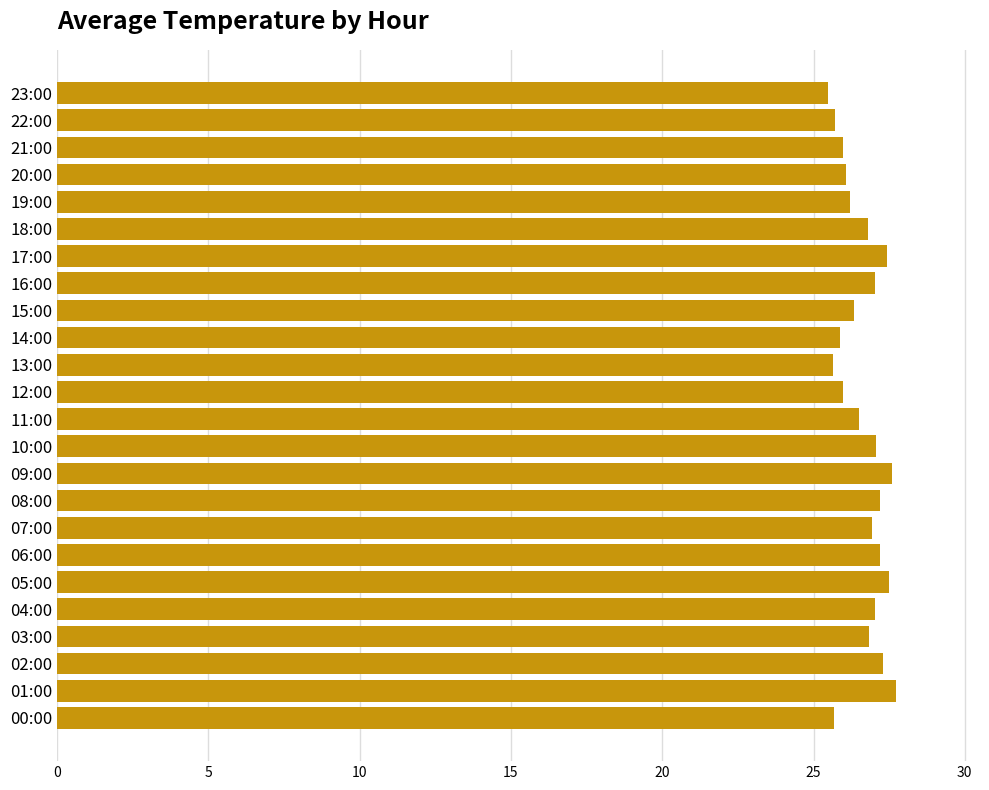

Approximately how many times larger is the value at 23:00 compared to 16:00?

0.9